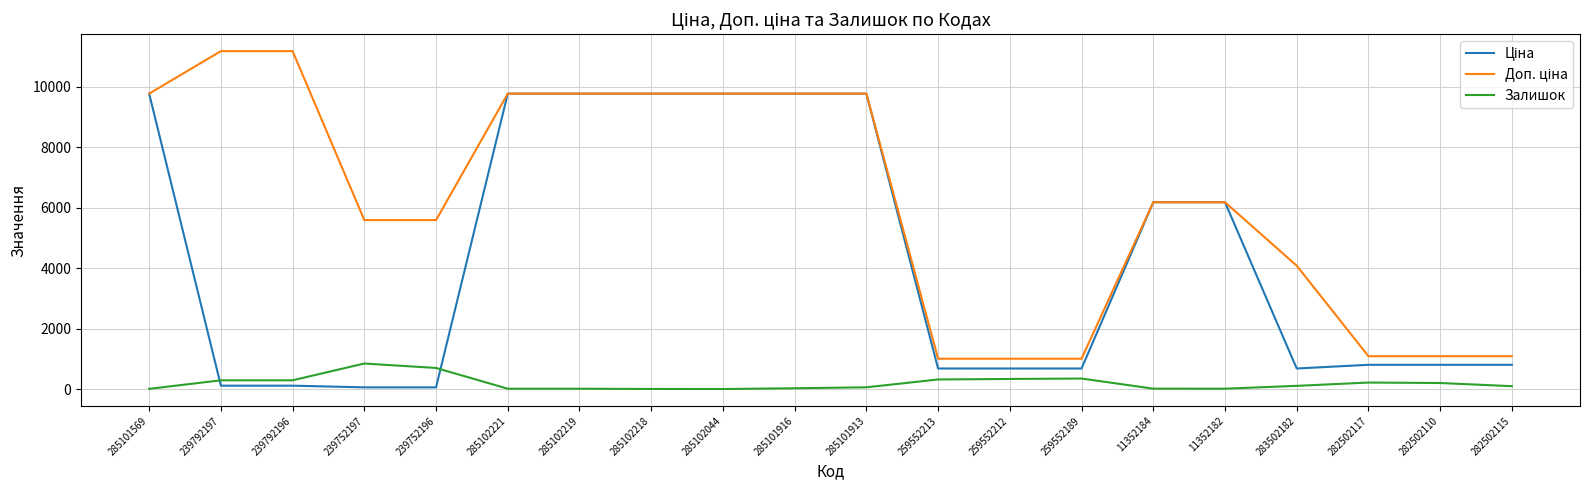

What is the greatest value displayed?

11182.0